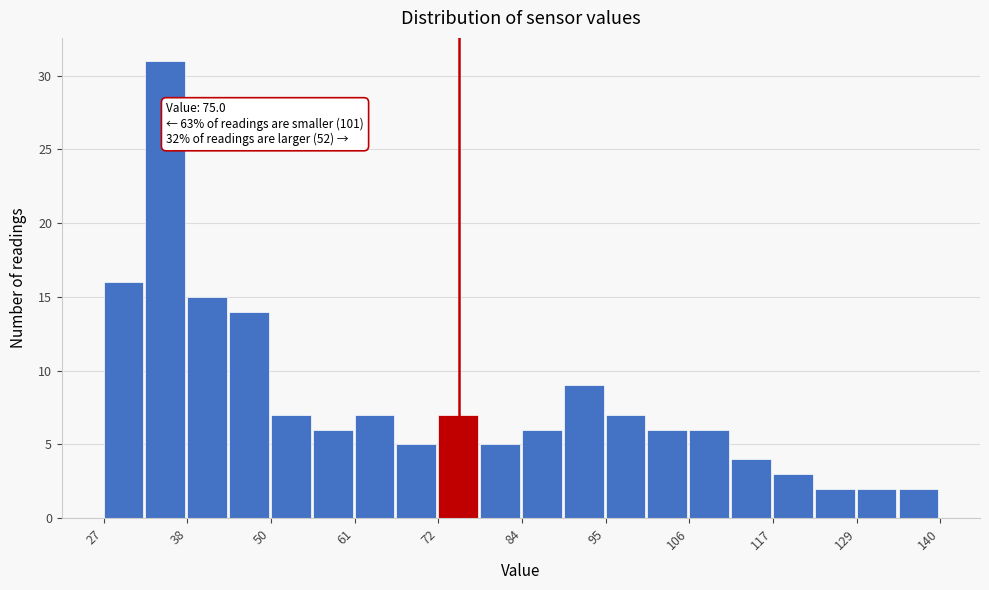

Read against the x-axis, roughly where is the centre of the tallest bar?

36